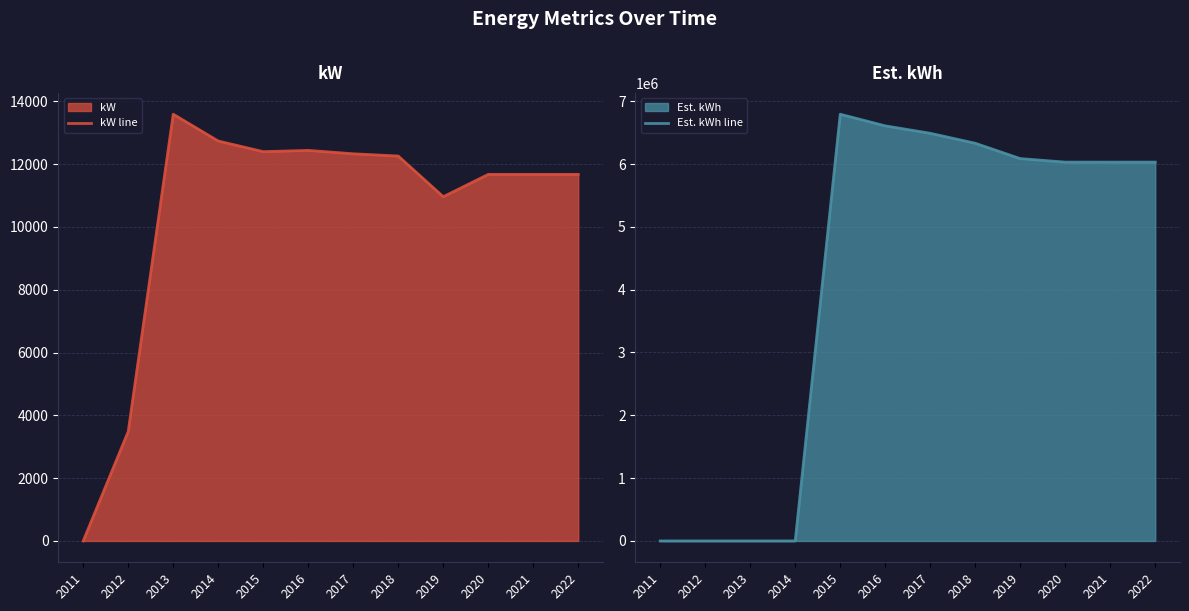

At how many categories does at least one series exceed 1126643?

8